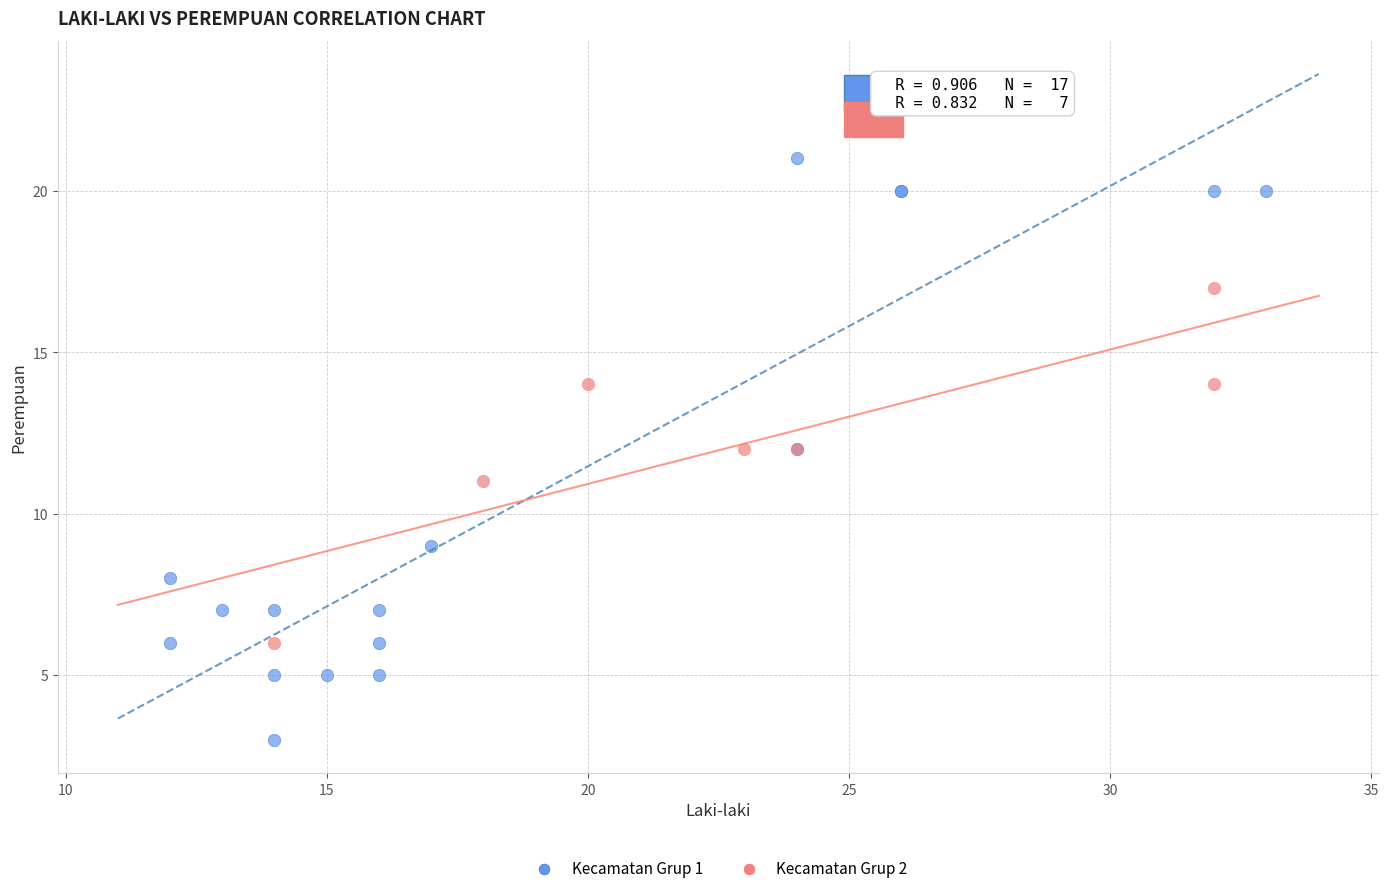

Which series contains the highest Y value?

Kecamatan Grup 1